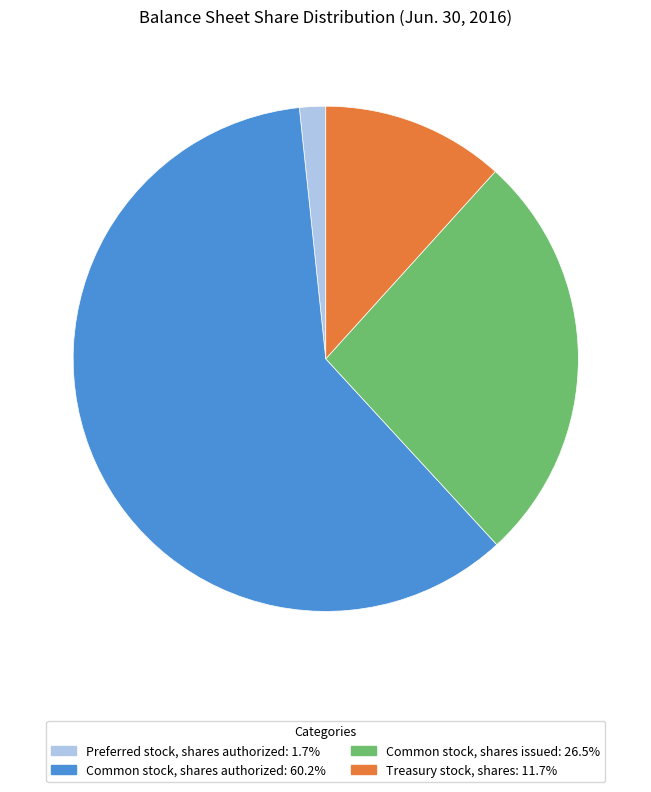

Which category accounts for the majority?

Common stock, shares authorized